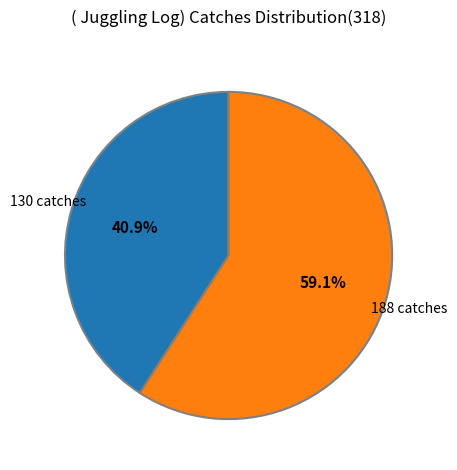

To the nearest percent, what is the average slice percentage?

50%